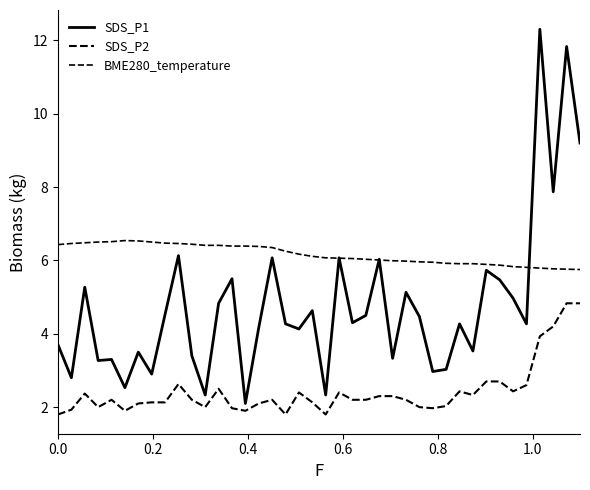

Does the chart display data point markers on the line(s)?

No